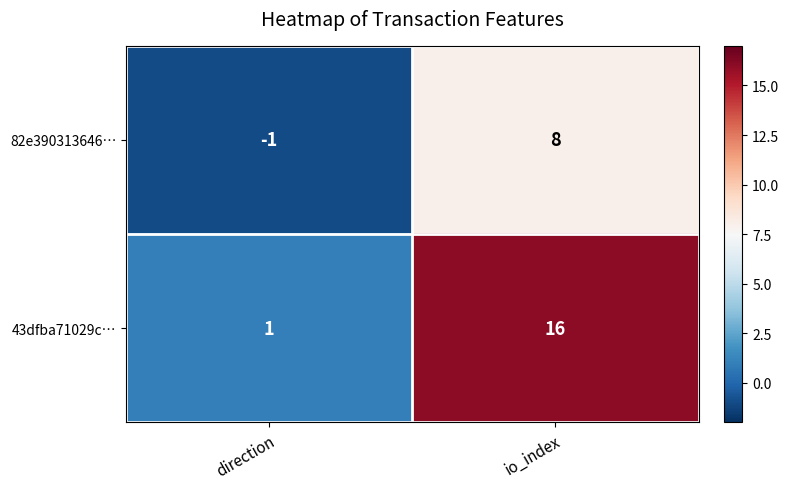

At how many categories does at least one series exceed 15?

1